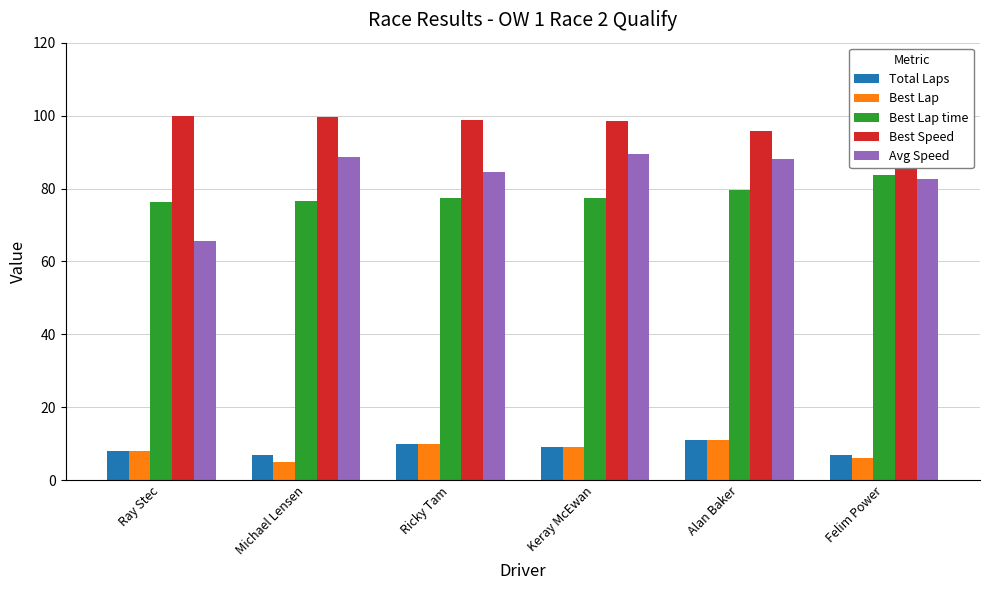

What is the sum of all Best Speed values?

583.7